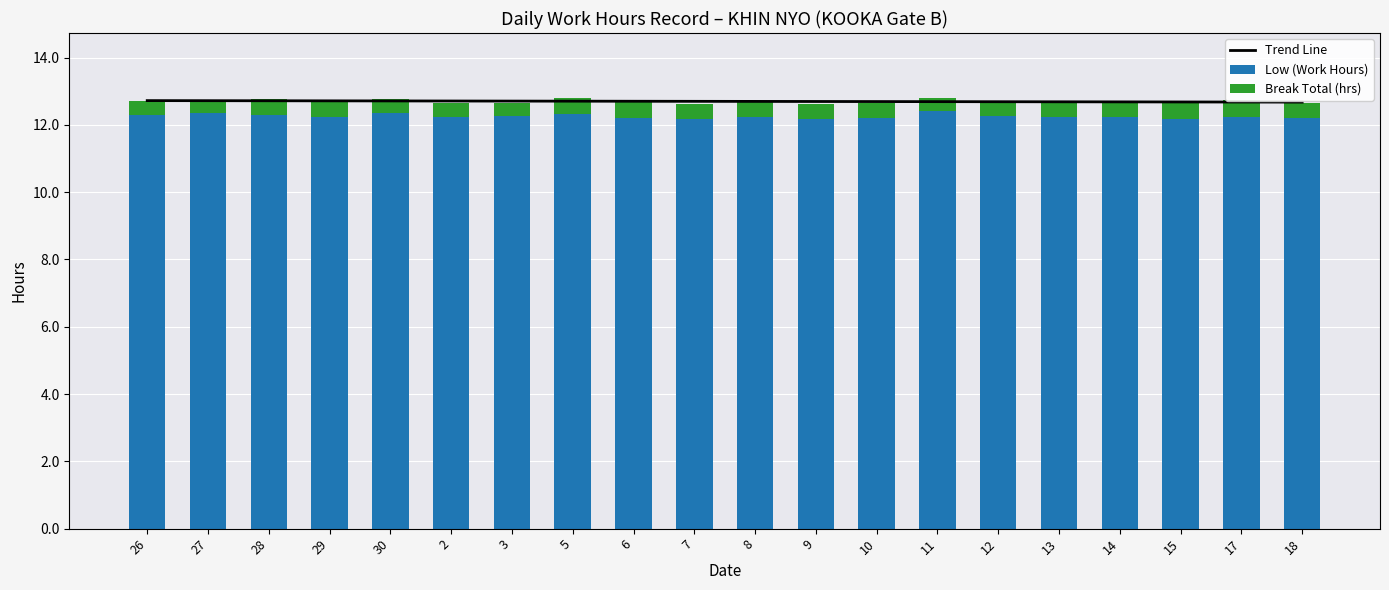

The value of Trend Line at 17 is 12.7. True or false?

True